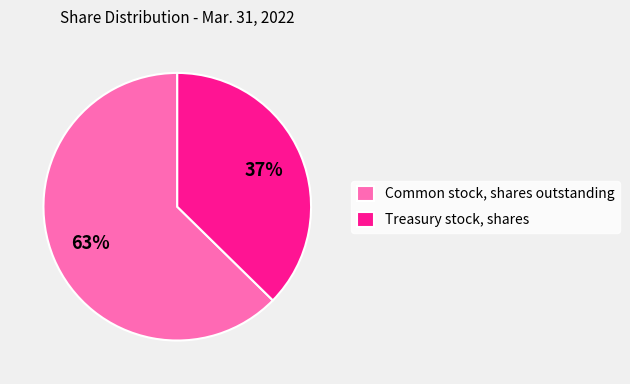

True or false: Common stock, shares outstanding accounts for 50% of the total.

False